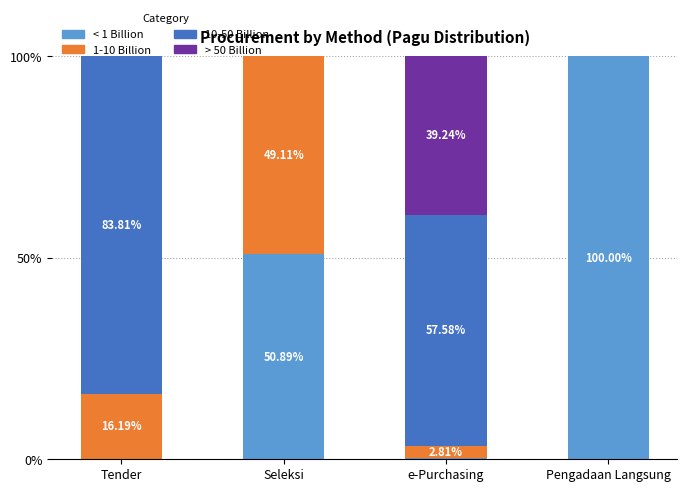

What is the total value across all series at e-Purchasing?

100.0